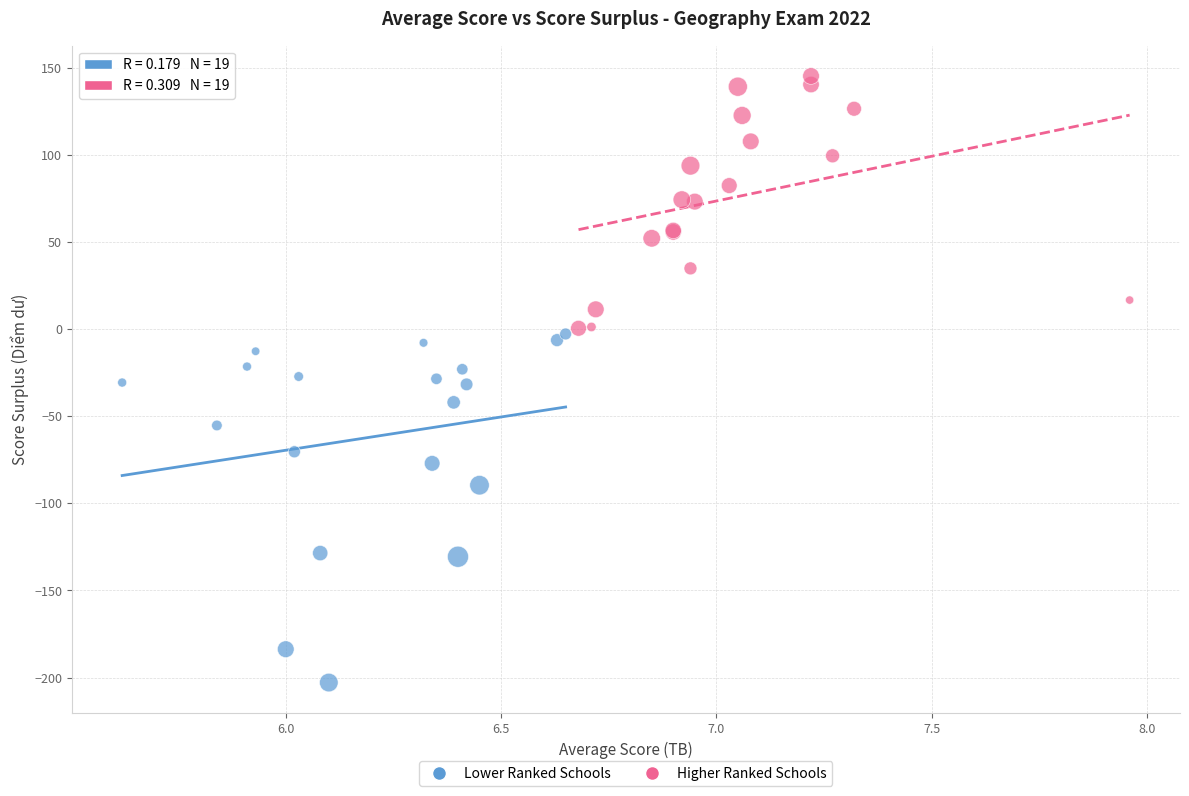

Which series contains the highest Y value?

Higher Ranked Schools